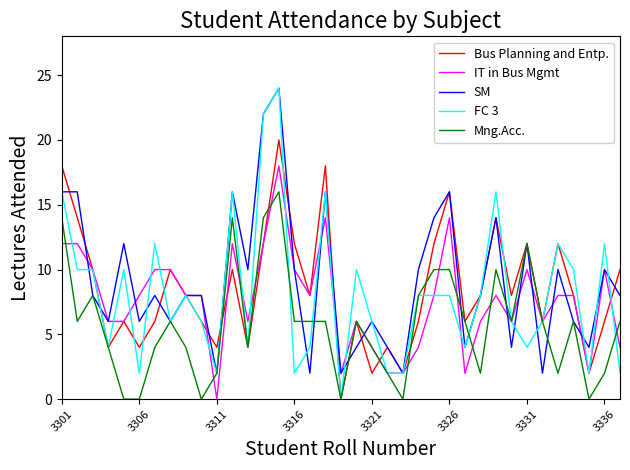

Which series has the widest spread of values?

FC 3